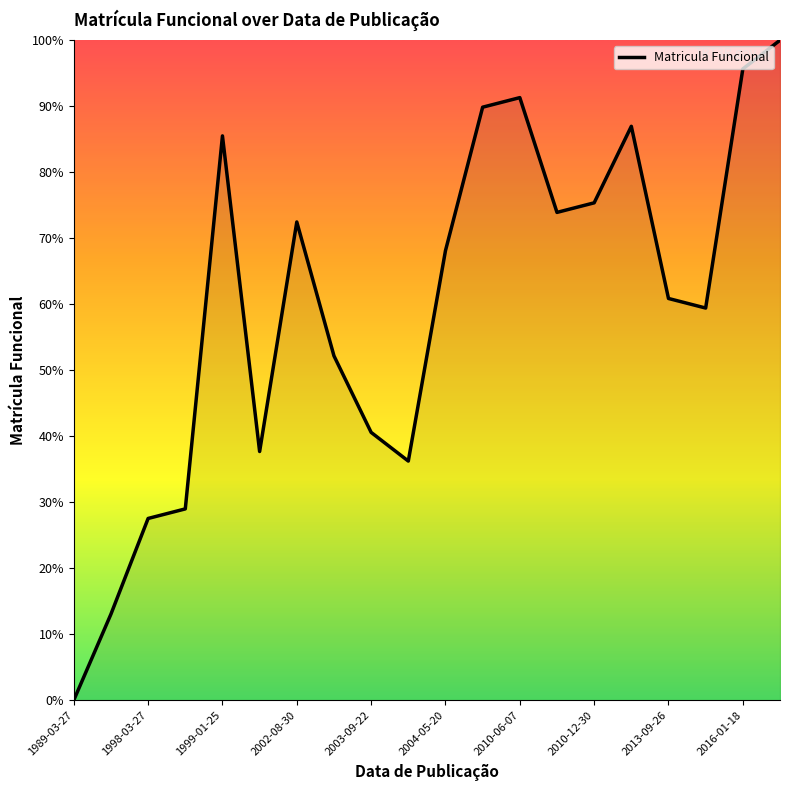

What is the maximum value shown in the chart?

100.0